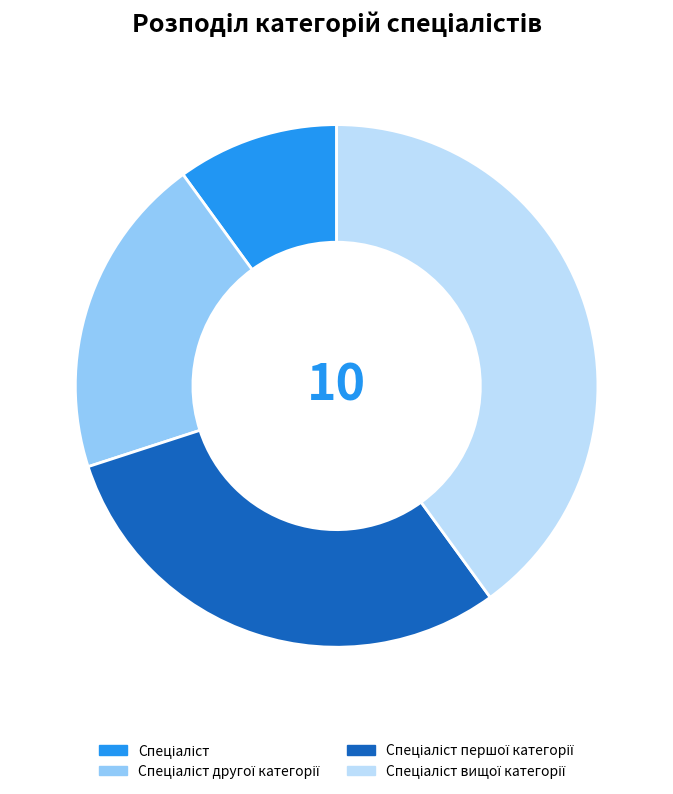

Does any single category account for the majority?

No